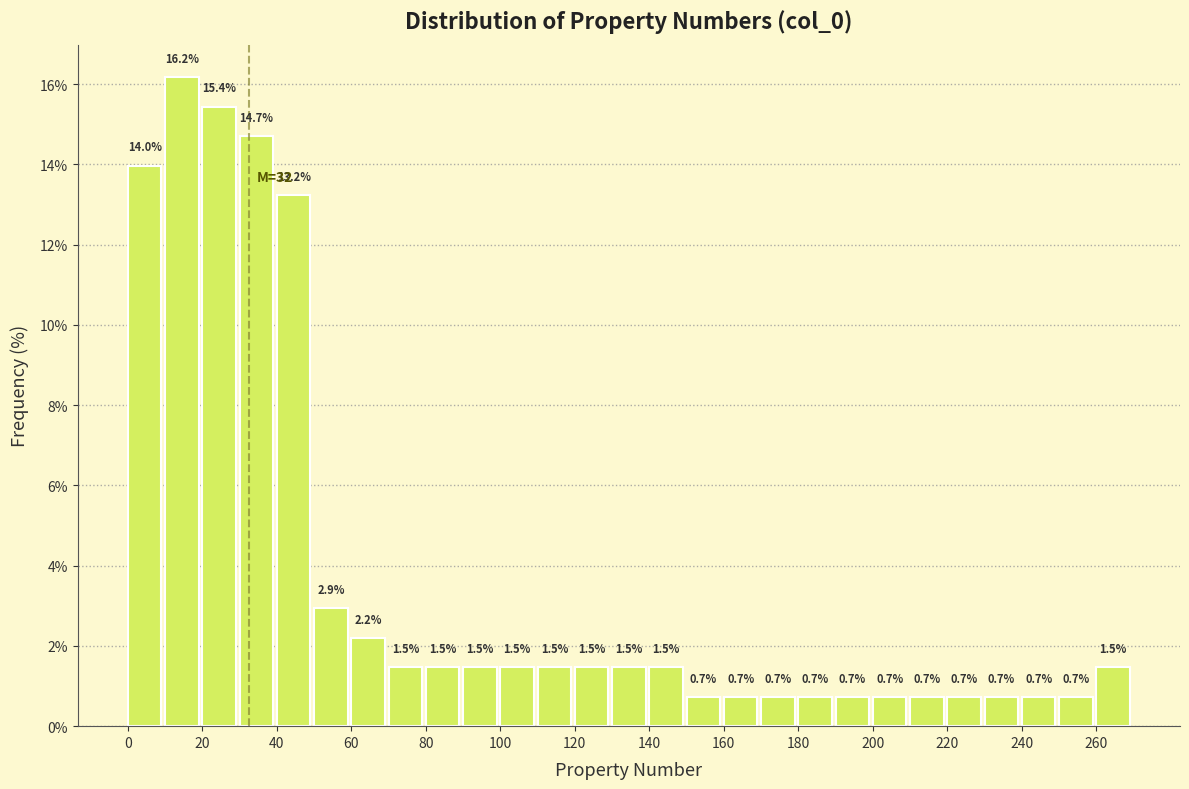

Over which range of the x-axis is the bar tallest?

10 to 20